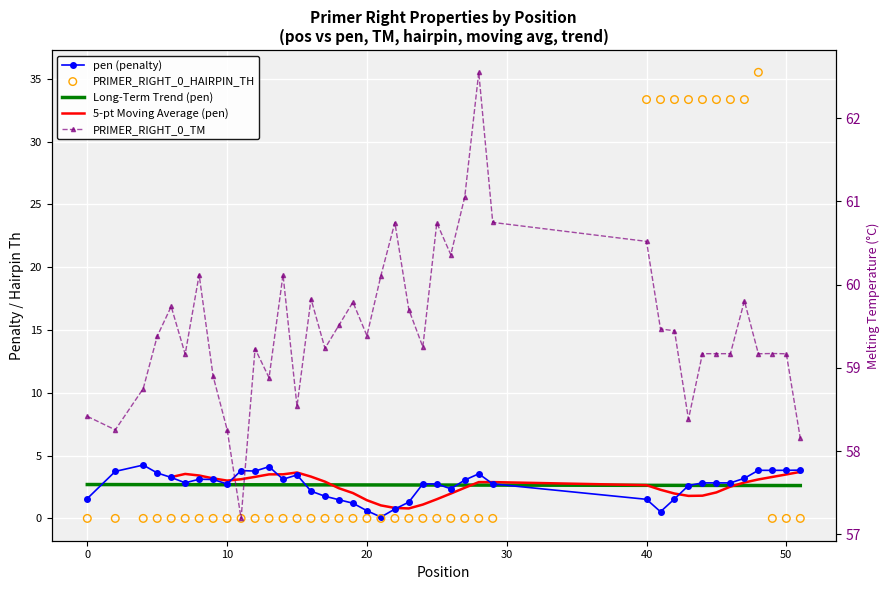

What is the total value across all series at 40?

95.4